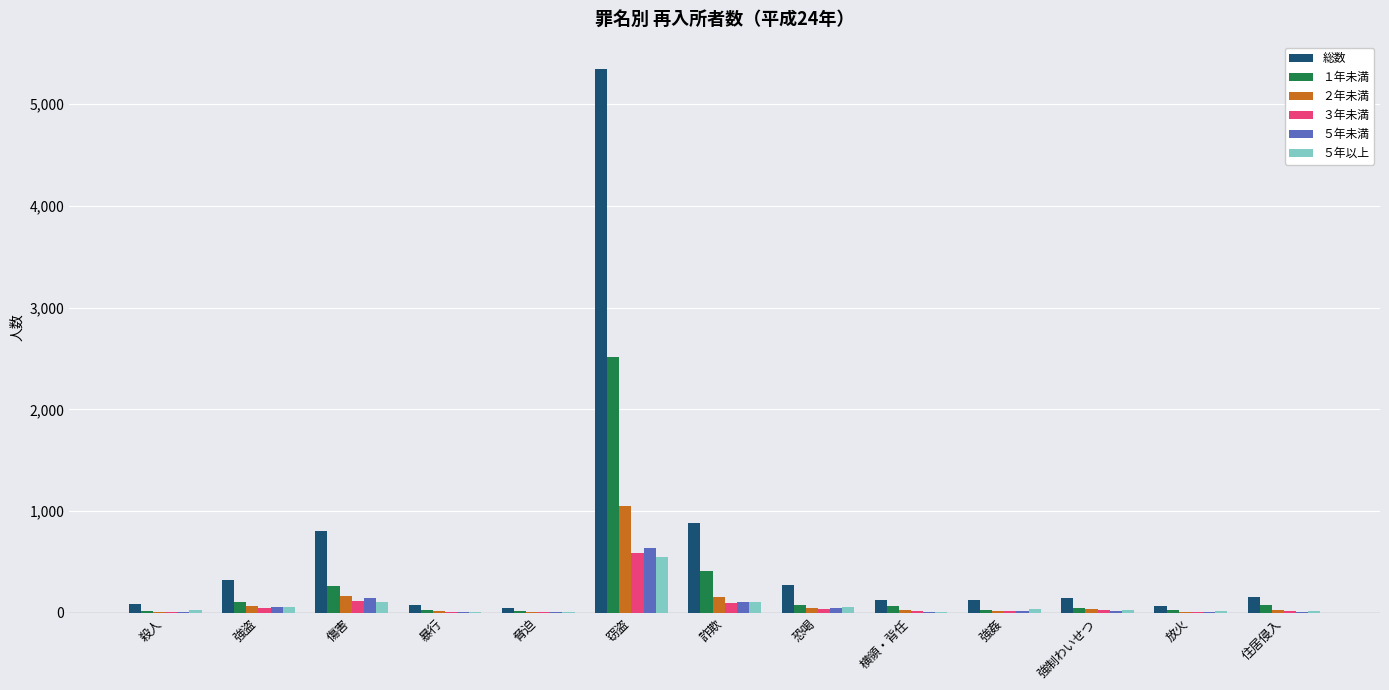

At which category is the sum across all series the highest?

窃盗